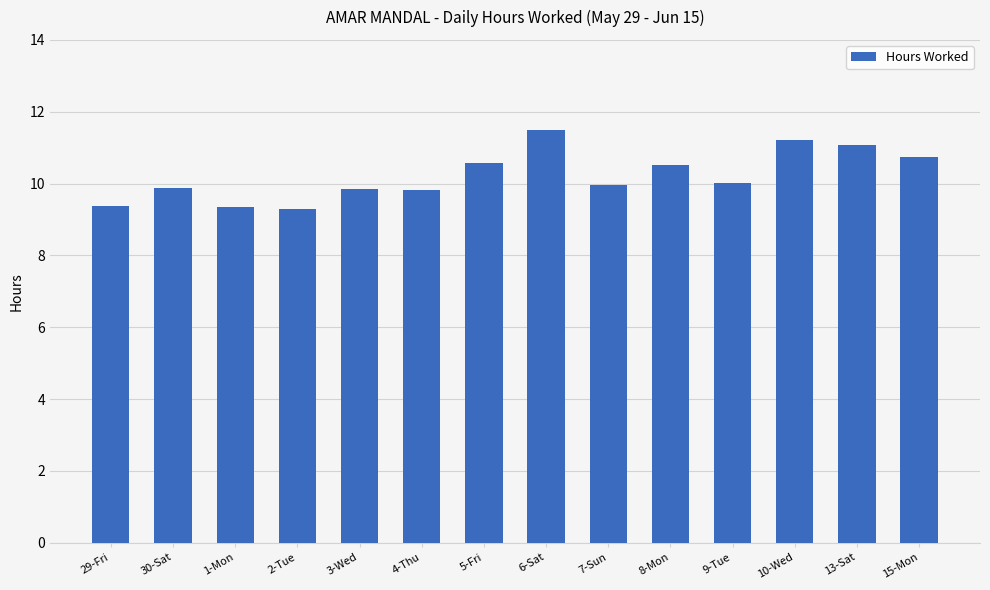

What position from the right is 4-Thu?

9